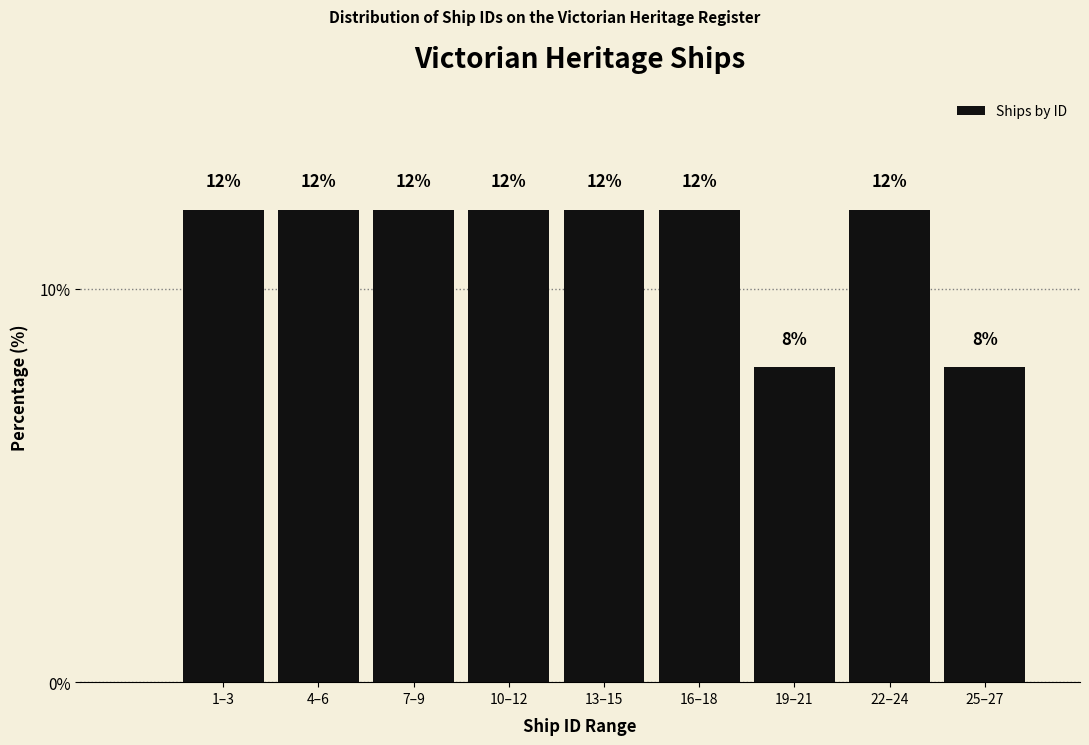

Reading left to right, extract all data points from this chart.

12	12	12	12	12	12	8	12	8